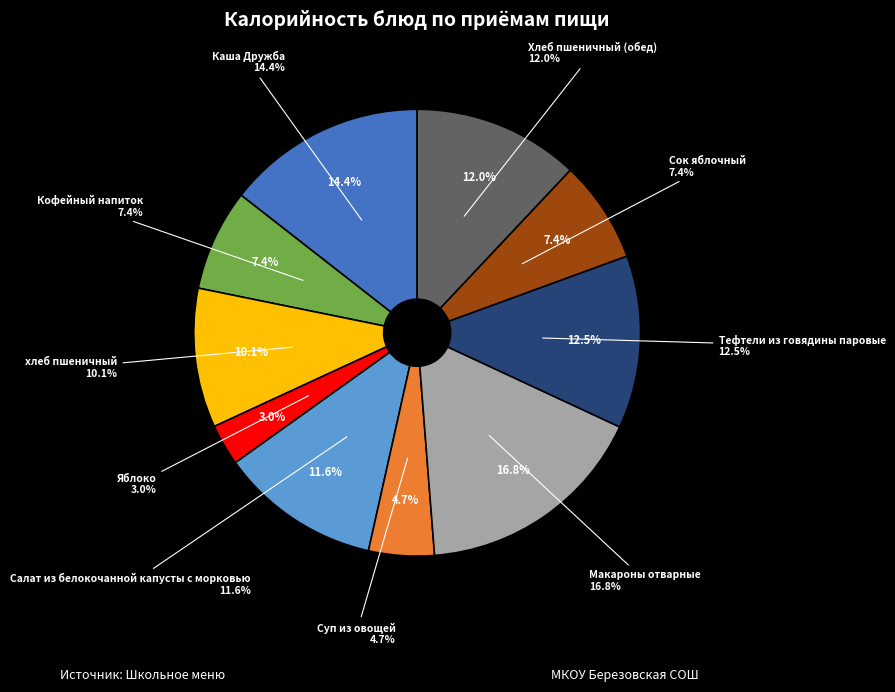

How many slices are in this pie chart?

10